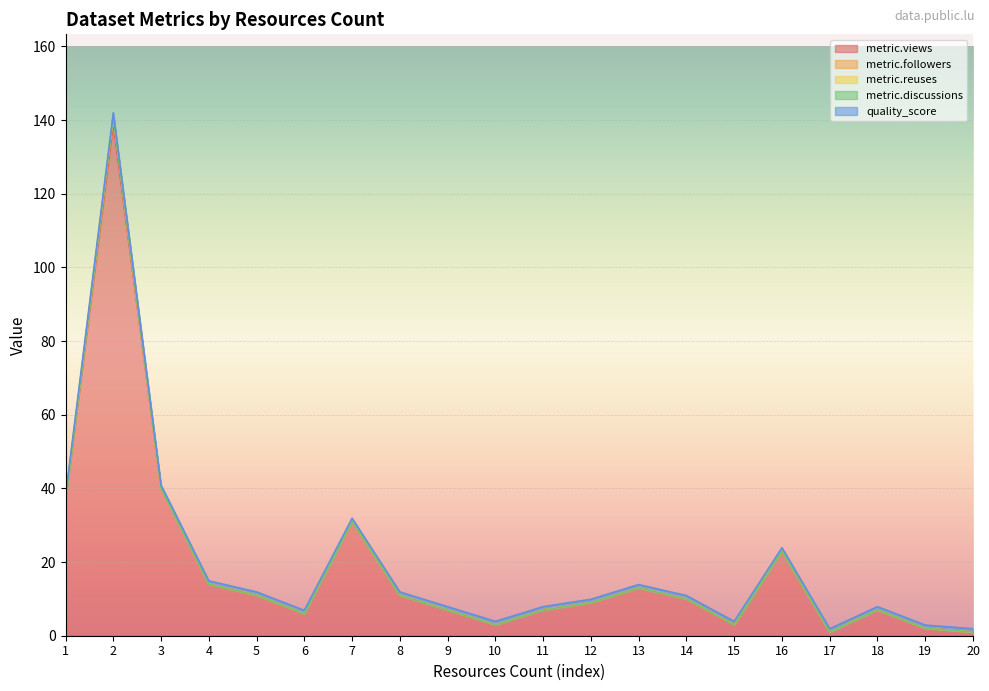

Reading left to right, transcribe all the data shown in this chart.

metric.views: 1=37.0	2=139.0	3=40.0	4=14.0	5=11.0	6=6.0	7=31.0	8=11.0	9=7.0	10=3.0	11=7.0	12=9.0	13=13.0	14=10.0	15=3.0	16=23.0	17=1.0	18=7.0	19=2.0	20=1.0
metric.followers: 1=0.0	2=2.0	3=0.0	4=0.0	5=0.0	6=0.0	7=0.0	8=0.0	9=0.0	10=0.0	11=0.0	12=0.0	13=0.0	14=0.0	15=0.0	16=0.0	17=0.0	18=0.0	19=0.0	20=0.0
metric.reuses: 1=0.0	2=0.0	3=0.0	4=0.0	5=0.0	6=0.0	7=0.0	8=0.0	9=0.0	10=0.0	11=0.0	12=0.0	13=0.0	14=0.0	15=0.0	16=0.0	17=0.0	18=0.0	19=0.0	20=0.0
metric.discussions: 1=0.0	2=0.0	3=0.0	4=0.0	5=0.0	6=0.0	7=0.0	8=0.0	9=0.0	10=0.0	11=0.0	12=0.0	13=0.0	14=0.0	15=0.0	16=0.0	17=0.0	18=0.0	19=0.0	20=0.0
quality_score: 1=0.9	2=1.0	3=0.9	4=0.9	5=0.9	6=0.9	7=0.9	8=0.9	9=0.9	10=0.9	11=0.9	12=0.9	13=0.9	14=0.9	15=0.9	16=0.9	17=0.9	18=0.9	19=0.9	20=0.9